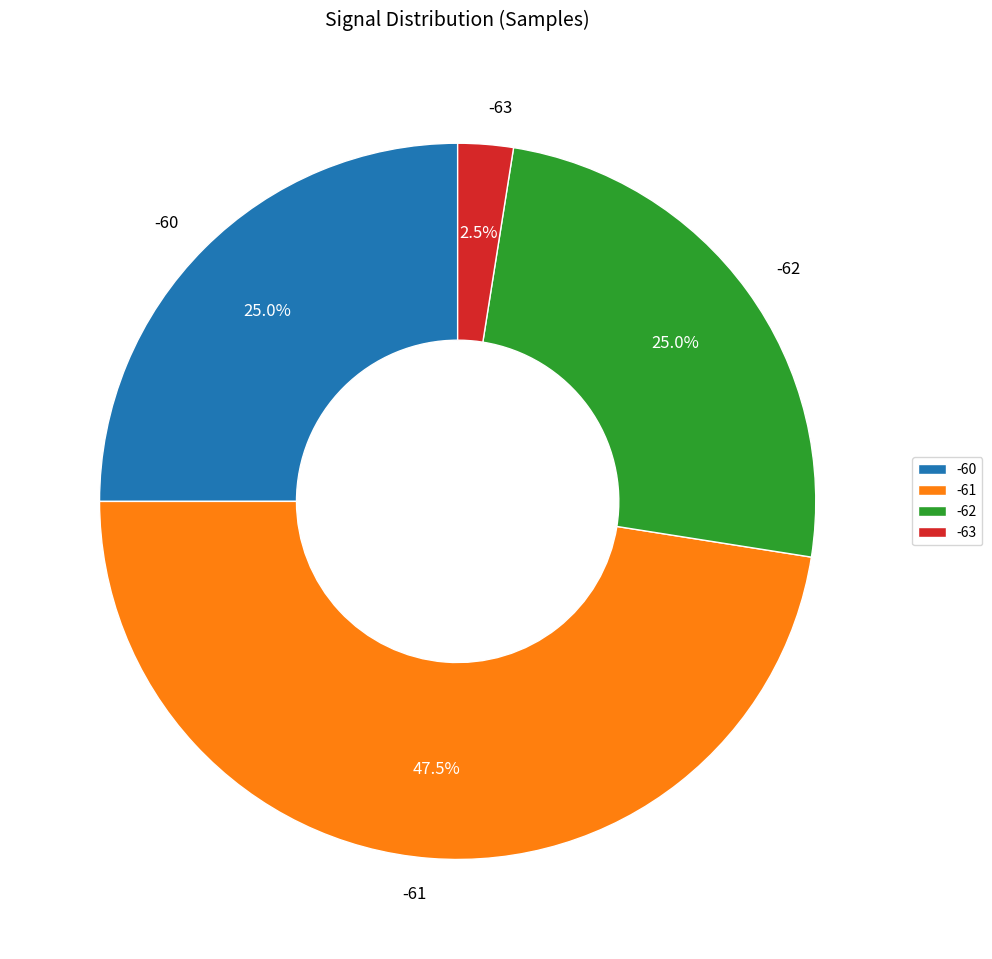

Which category has the biggest portion of the pie?

-61